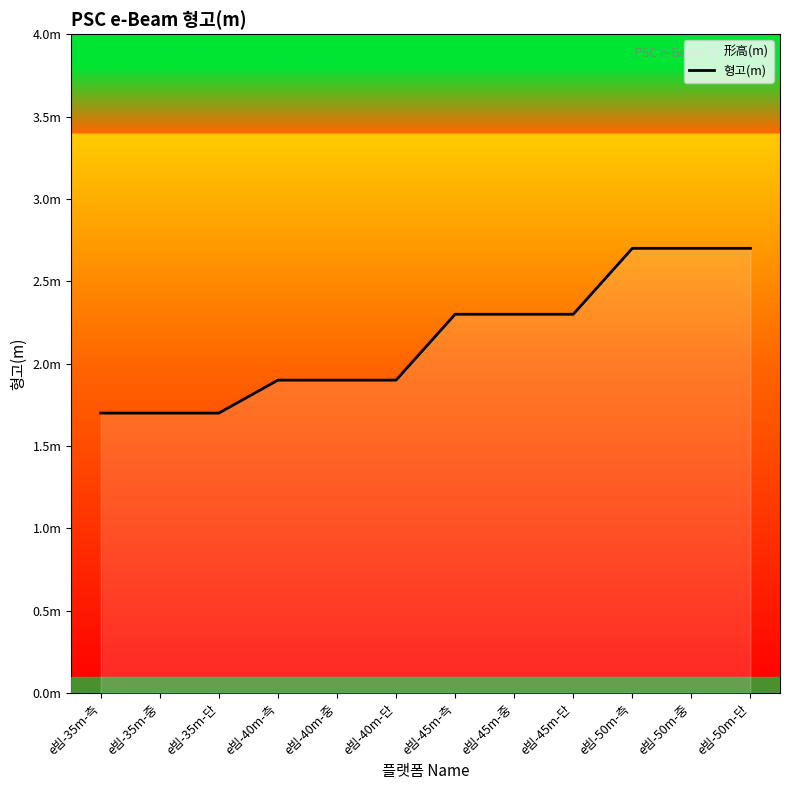

What is the sum of the values at e빔-50m-측 and e빔-35m-측?

4.4